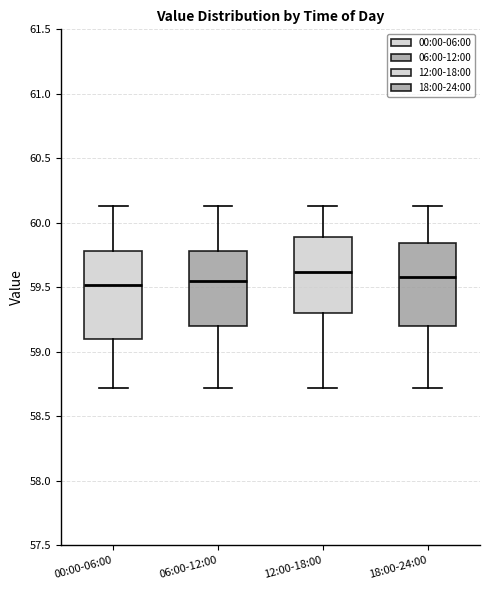

Reading left to right, read every box against the y-axis: the position of its median line, the range the box covers, and the ends of its whiskers. The values are not printed on the chart, so give them approximately, as read against the axis.

00:00-06:00: median 59.50, box 59.10 to 59.80, whiskers 58.70 to 60.15
06:00-12:00: median 59.55, box 59.20 to 59.80, whiskers 58.70 to 60.15
12:00-18:00: median 59.60, box 59.30 to 59.90, whiskers 58.70 to 60.15
18:00-24:00: median 59.60, box 59.20 to 59.85, whiskers 58.70 to 60.15